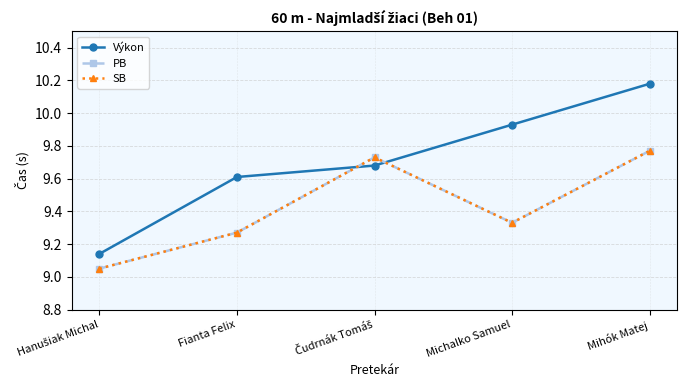

At which category does the chart reach its minimum across all series?

Hanušiak Michal